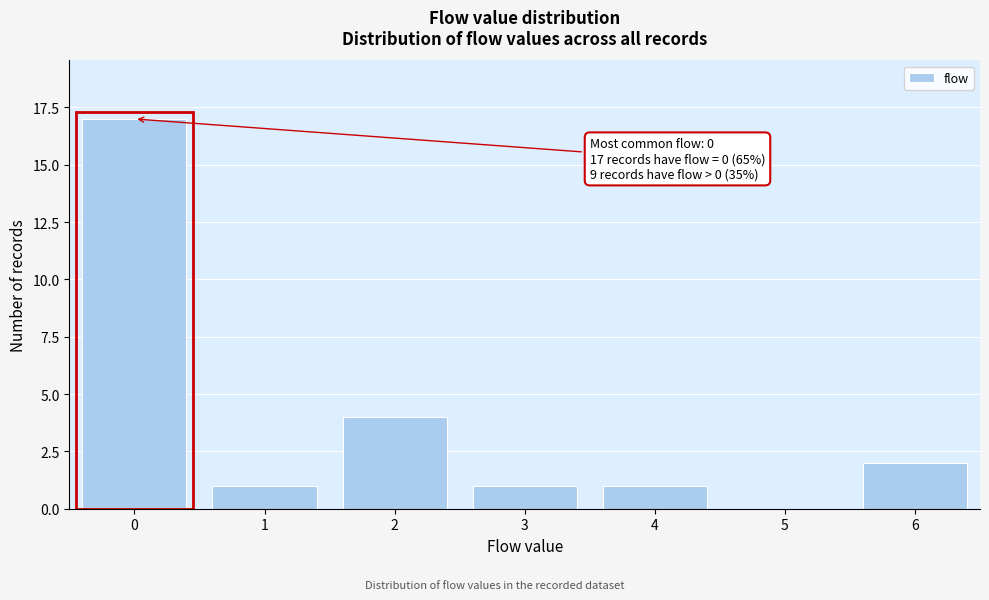

Over which range of the x-axis is the bar tallest?

-0.5 to 0.5